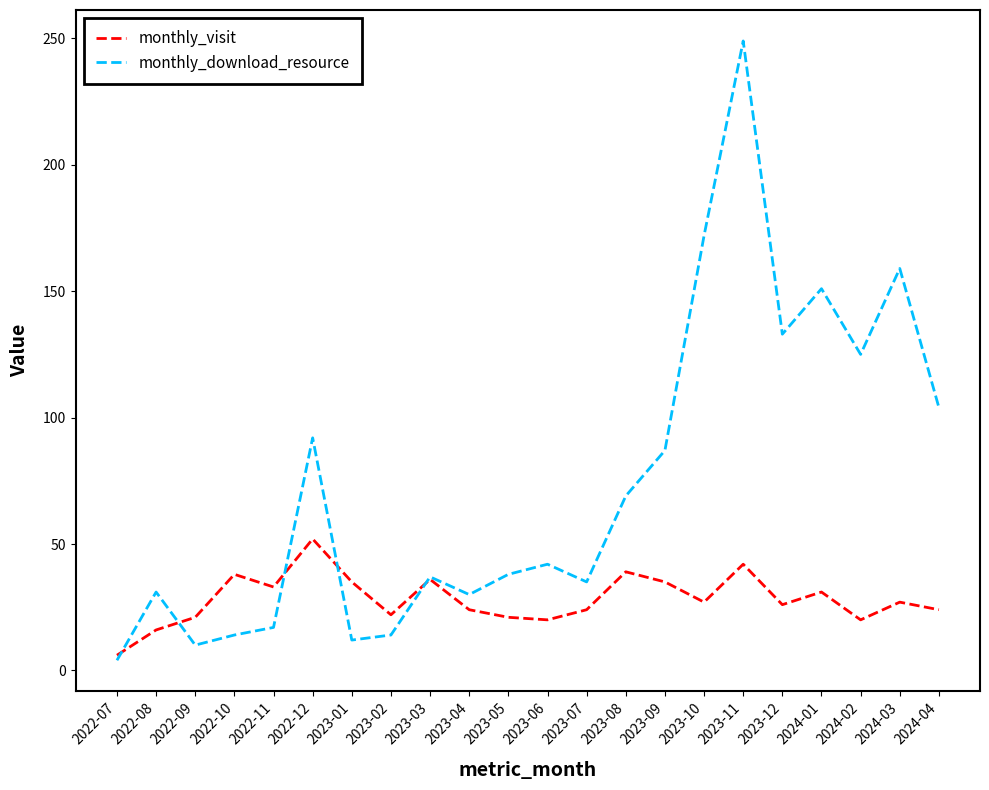

What are all the series names shown in the legend?

monthly_visit, monthly_download_resource